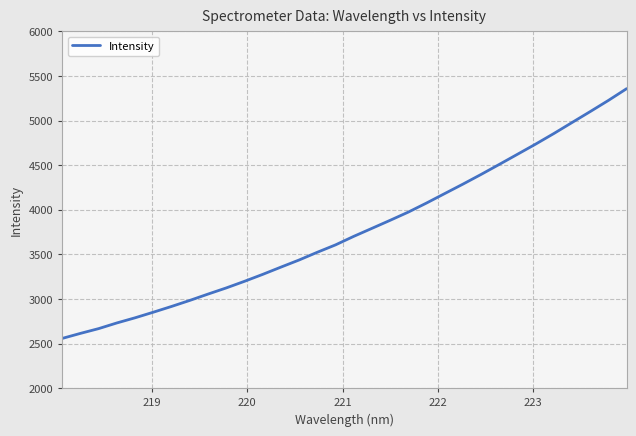

How many lines are shown in the chart?

1